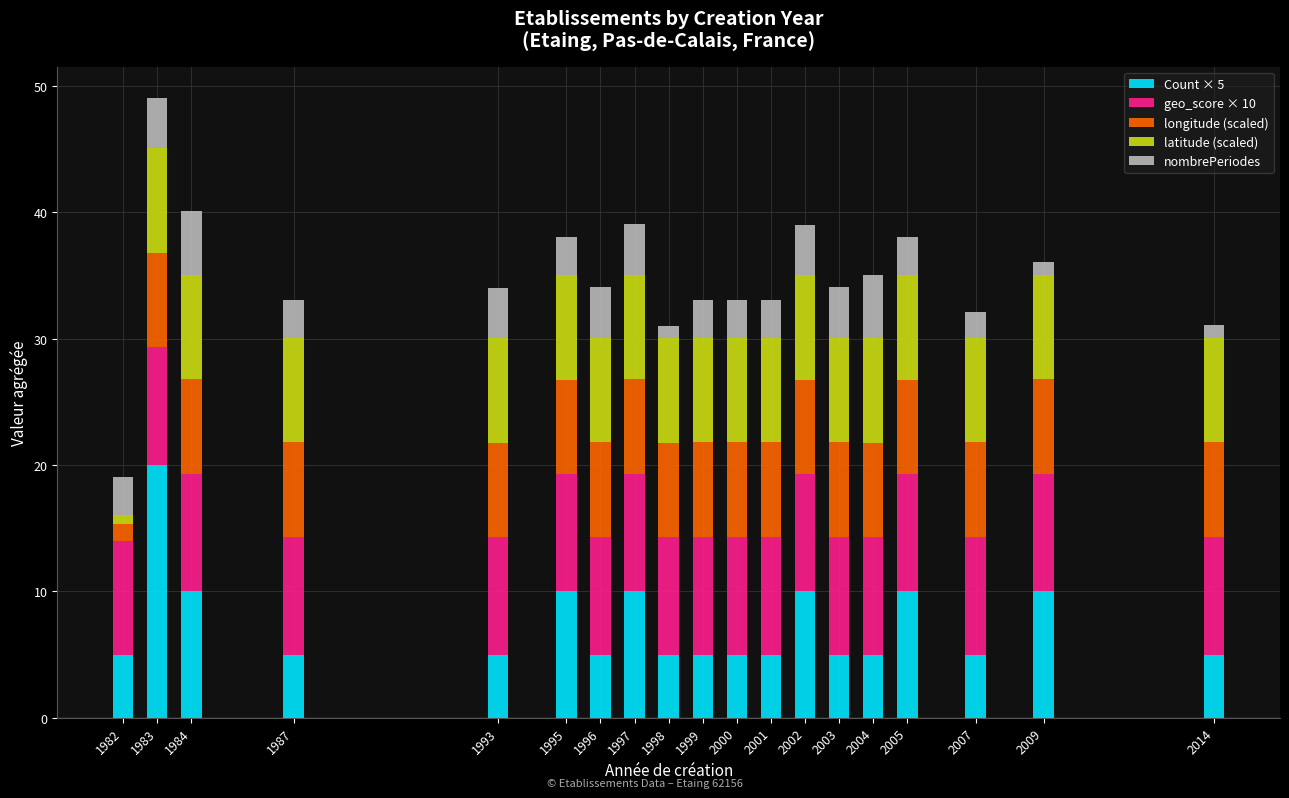

Count the number of categories in the chart.

19